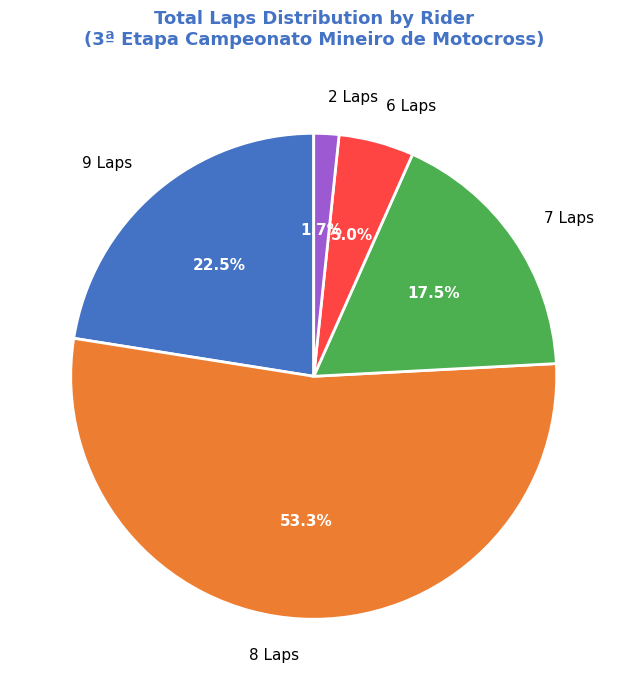

Which category accounts for the majority?

8 Laps